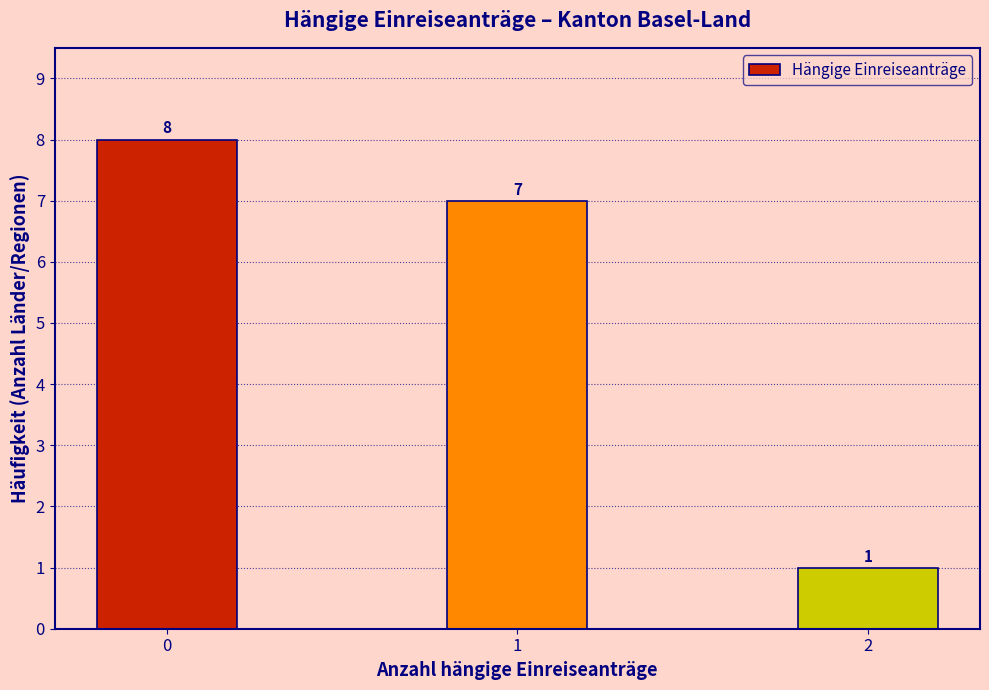

Reading left to right, extract all data points from this chart.

8	7	1